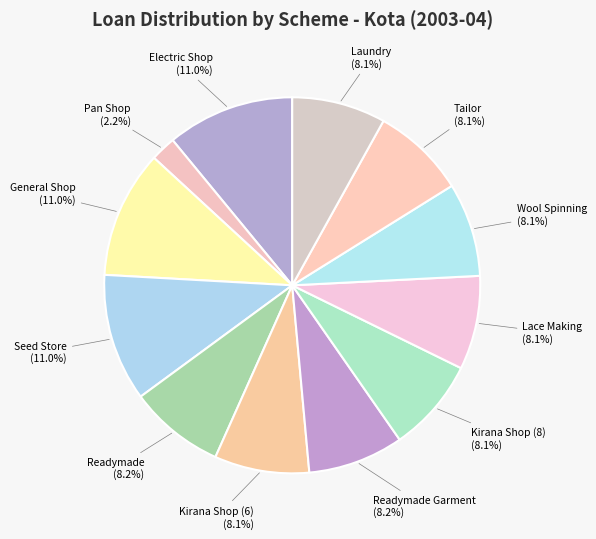

Which category has the smallest portion of the pie?

Pan Shop